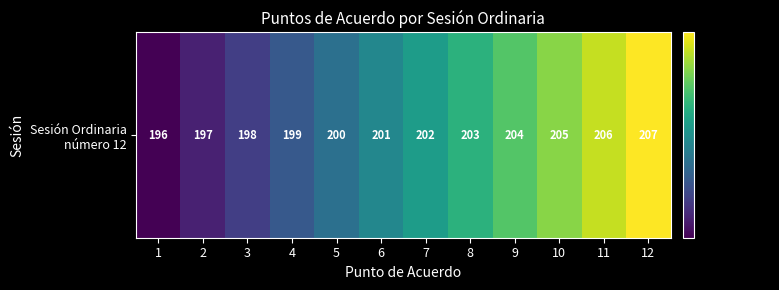

How many values are below 202?

6